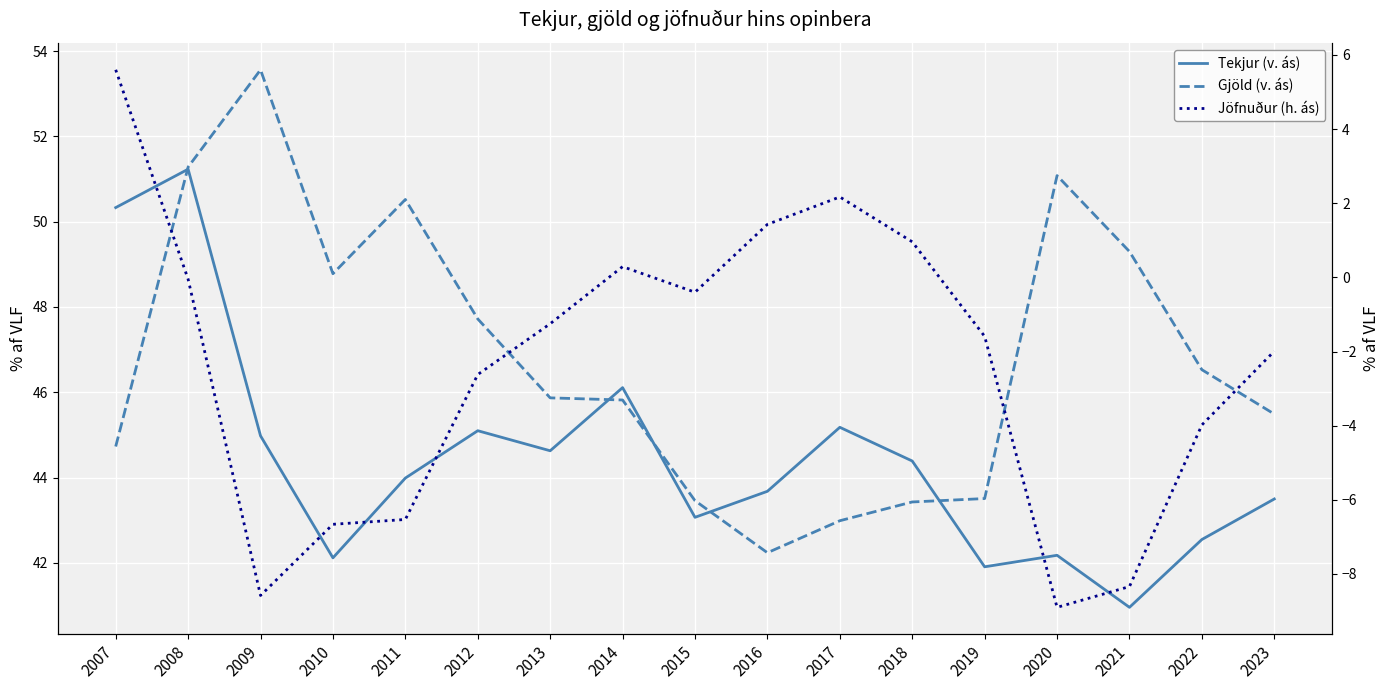

True or false: Jöfnuður (h. ás) has a value of -11.9 at 2021.

False